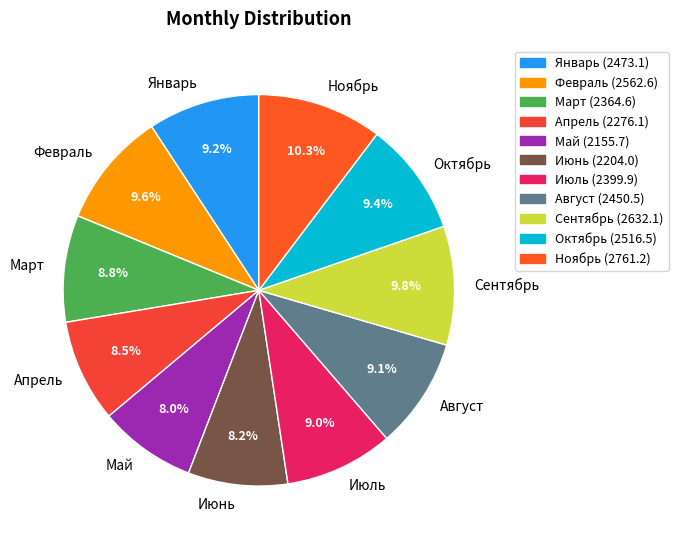

What is the ratio of the value at Июнь to the value at Сентябрь?

0.8